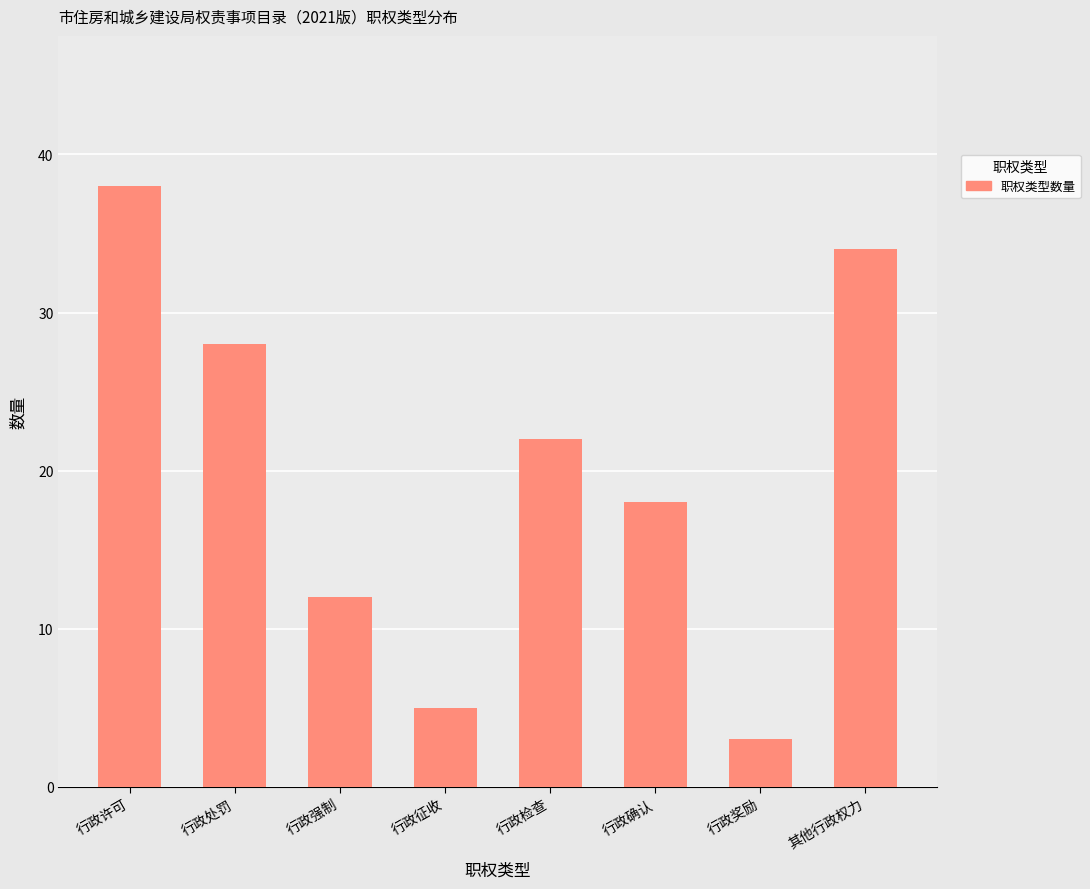

The value at 其他行政权力 is 34. True or false?

True